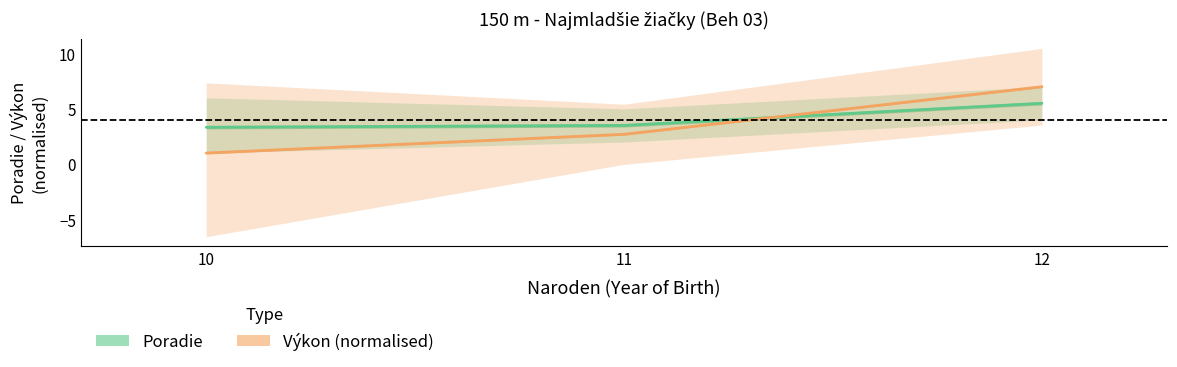

Rank the series at 11 from highest to lowest value.

Poradie, Výkon (normalised)